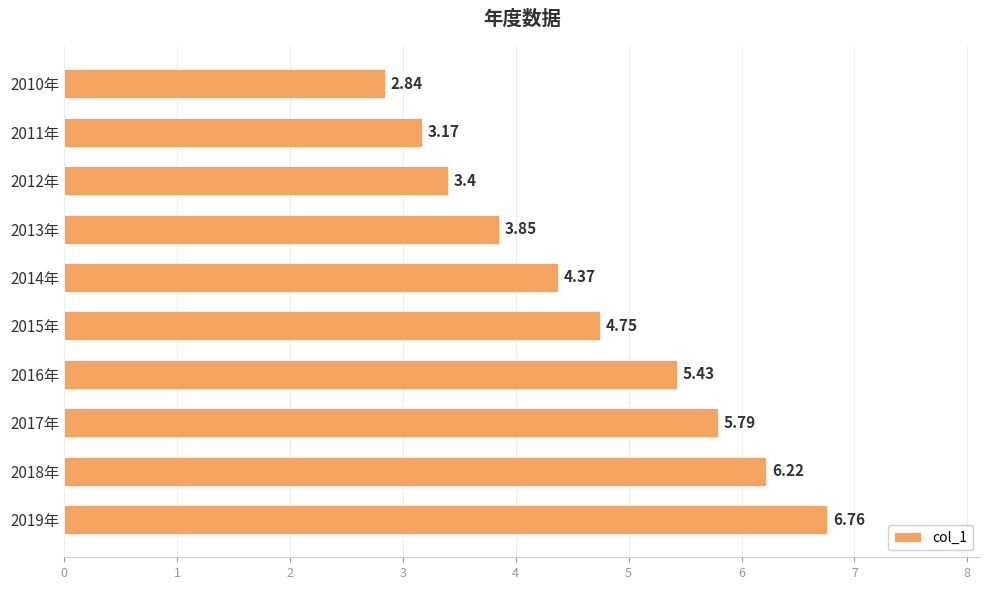

Which has a higher value, 2017年 or 2018年?

2018年